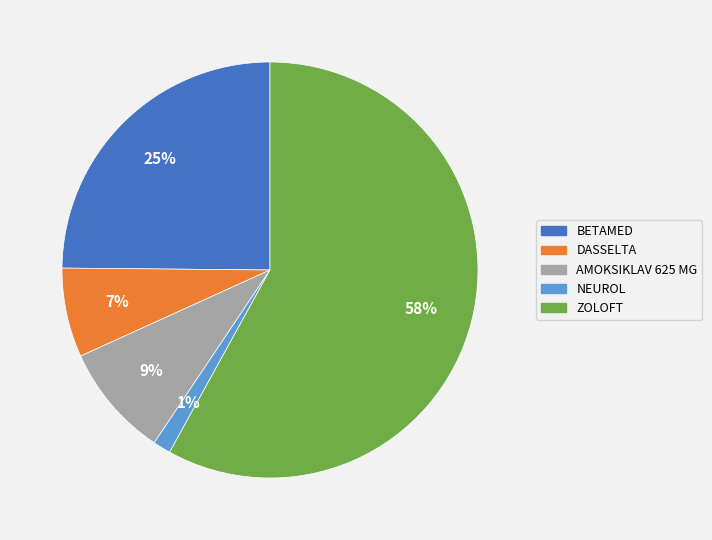

To the nearest percent, what percentage of the pie is BETAMED?

25%